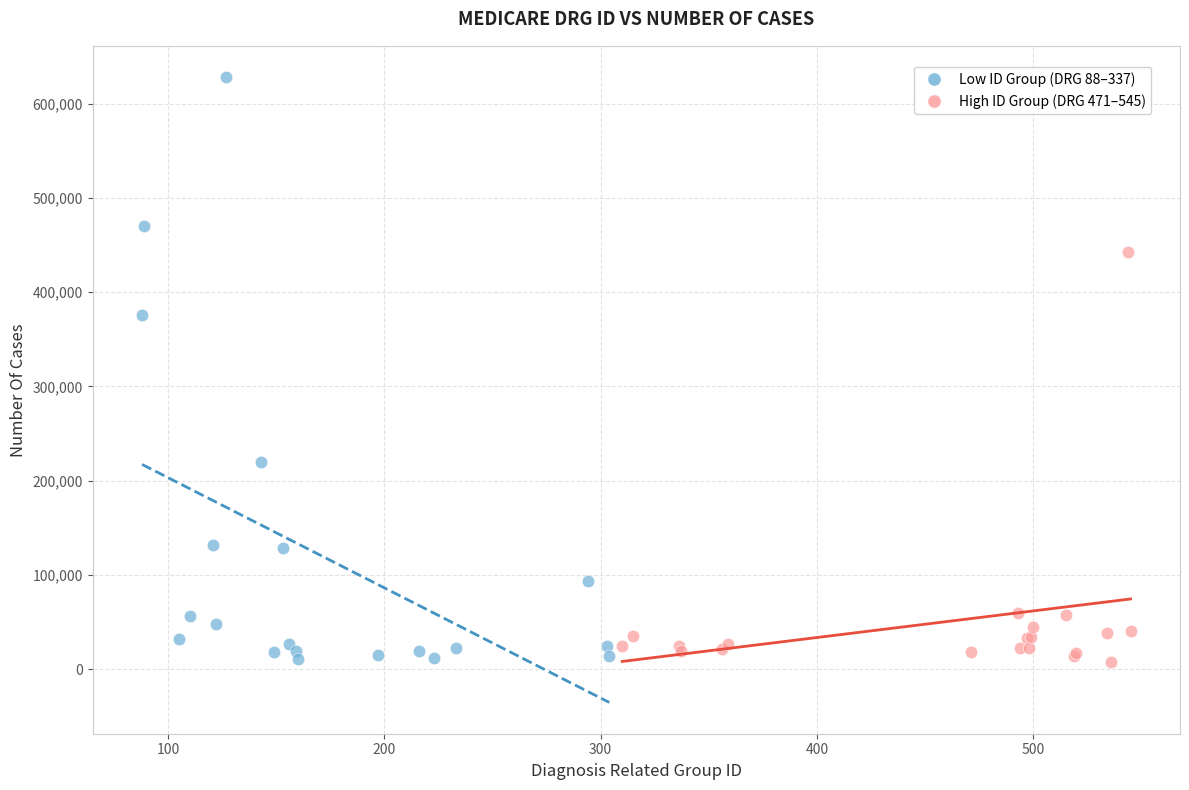

What are all the series names shown in the legend?

Low ID Group (DRG 88–337), High ID Group (DRG 471–545)